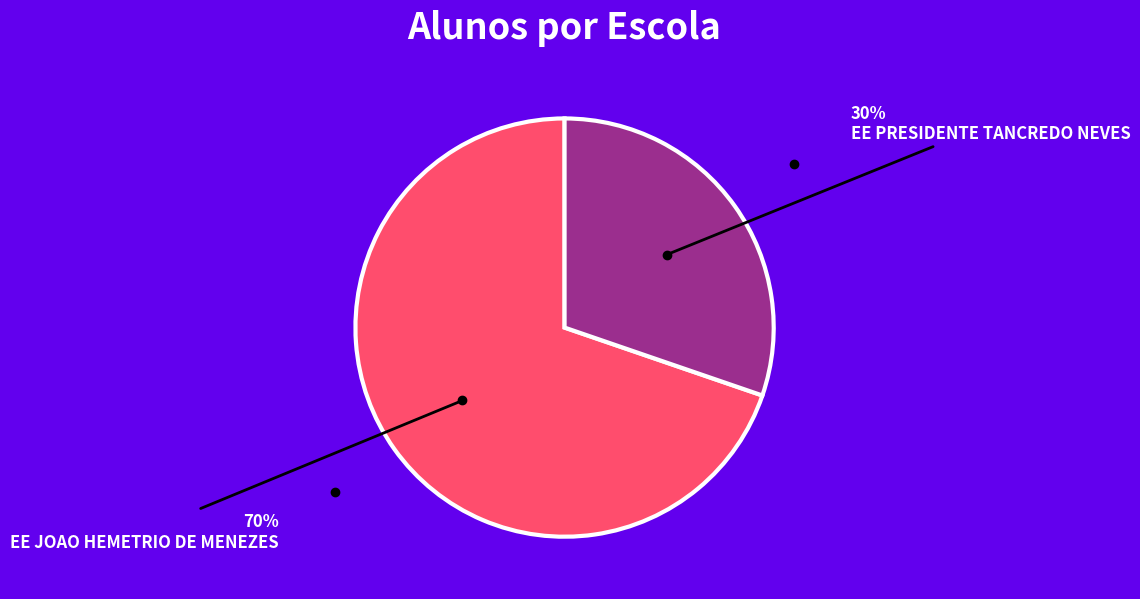

What percentage is the EE JOAO HEMETRIO DE MENEZES slice, to the nearest percent?

70%